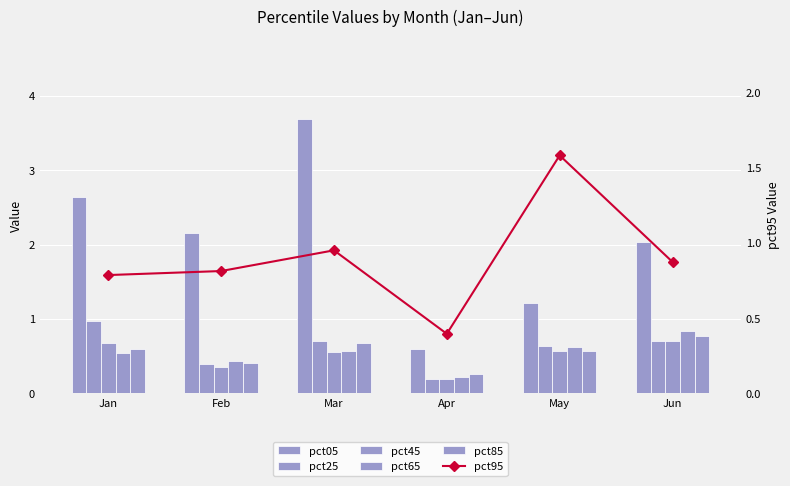

What is the difference between the second highest and second lowest values in the pct95 series?

0.2